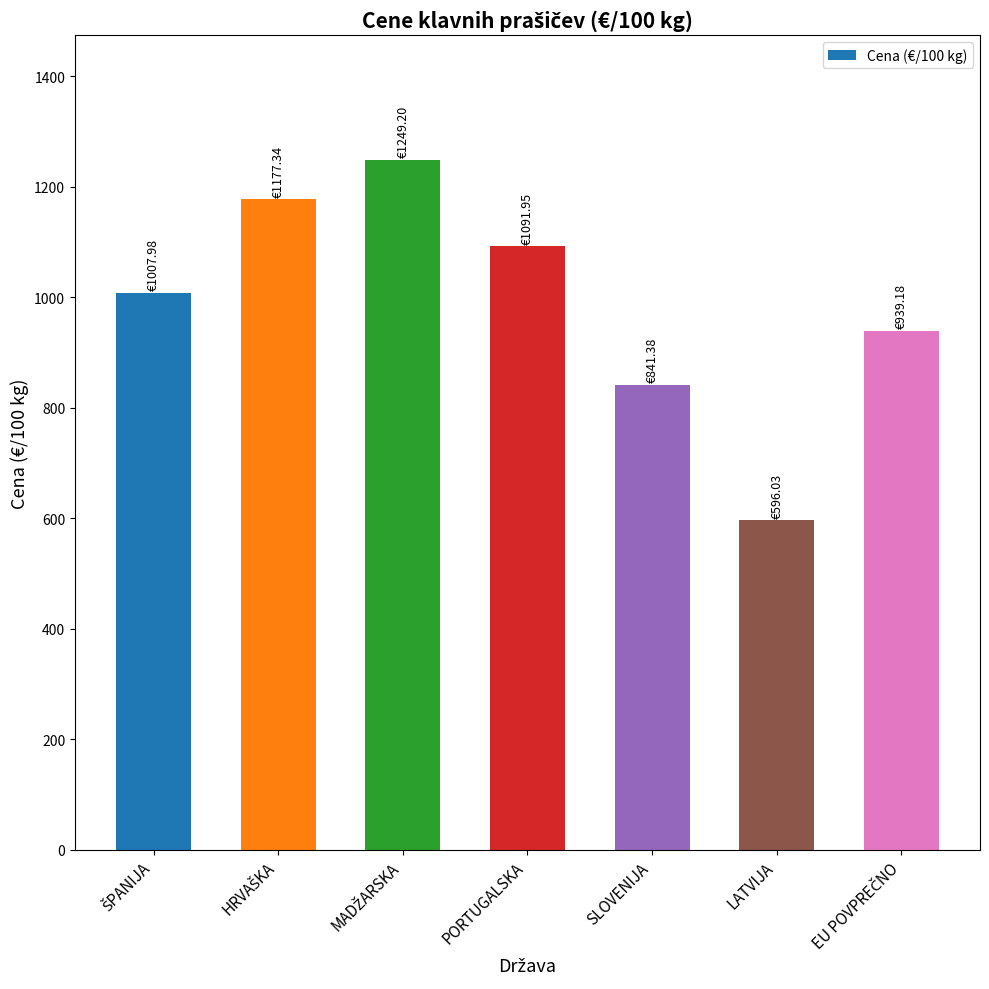

Which has a higher value, SLOVENIJA or LATVIJA?

SLOVENIJA